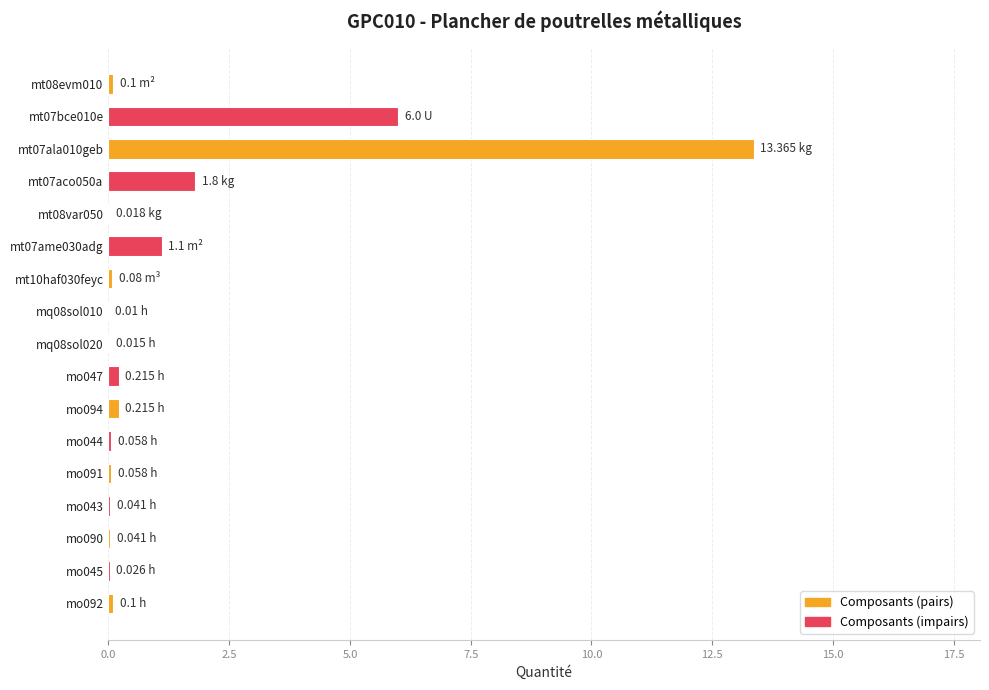

What is the sum of all values?

23.2